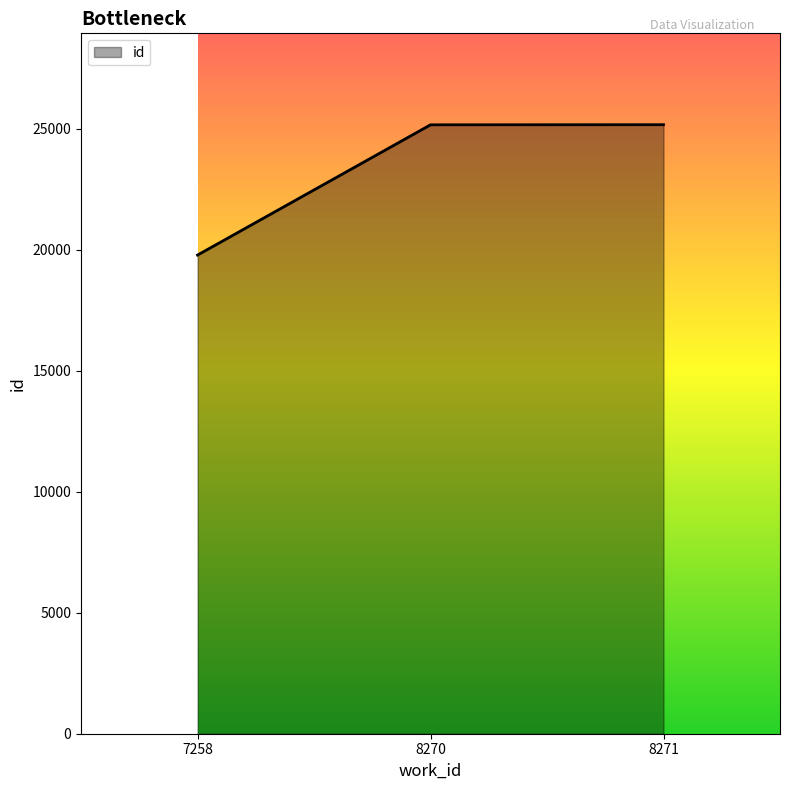

What is the greatest value displayed?

25170